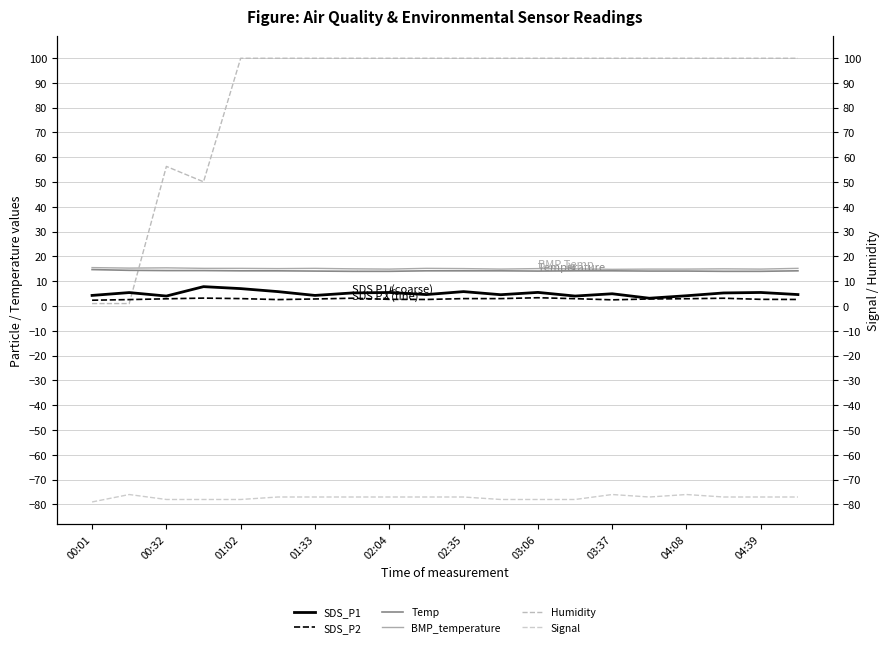

Which label corresponds to the smallest value in the chart?

00:01